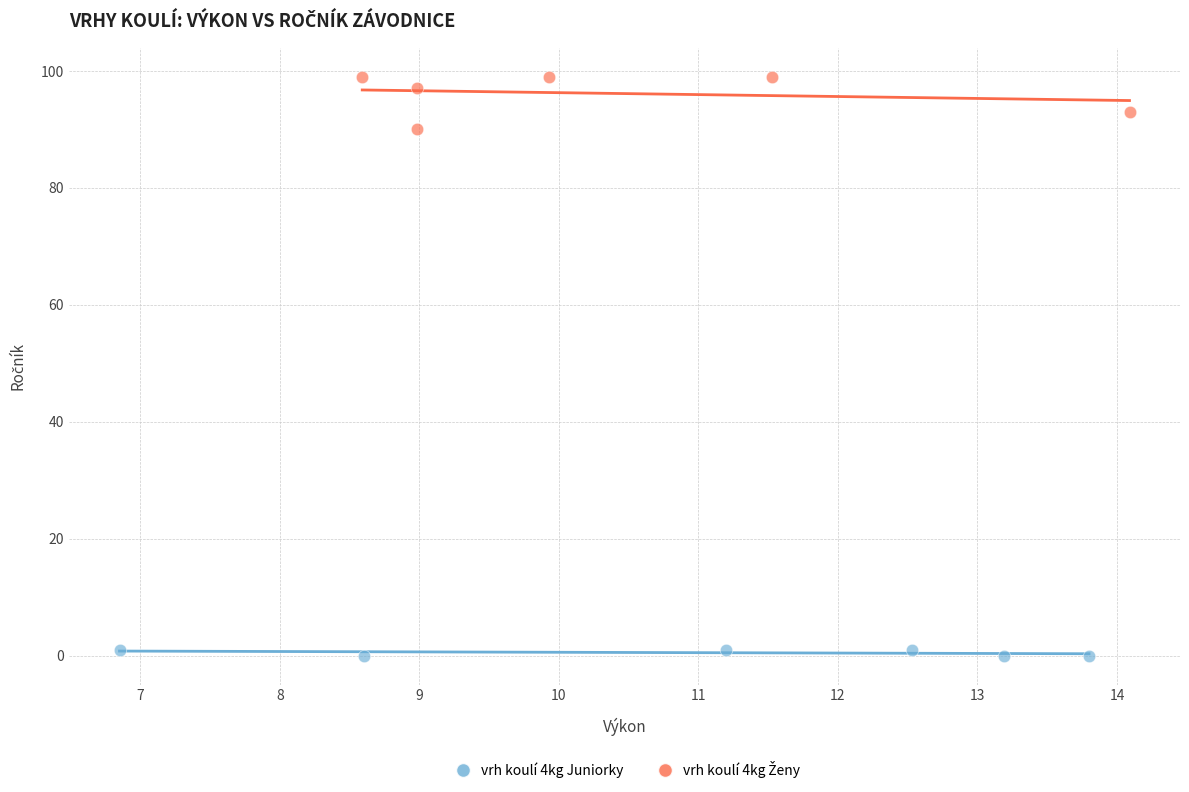

Which series contains the lowest Y value?

vrh koulí 4kg Juniorky